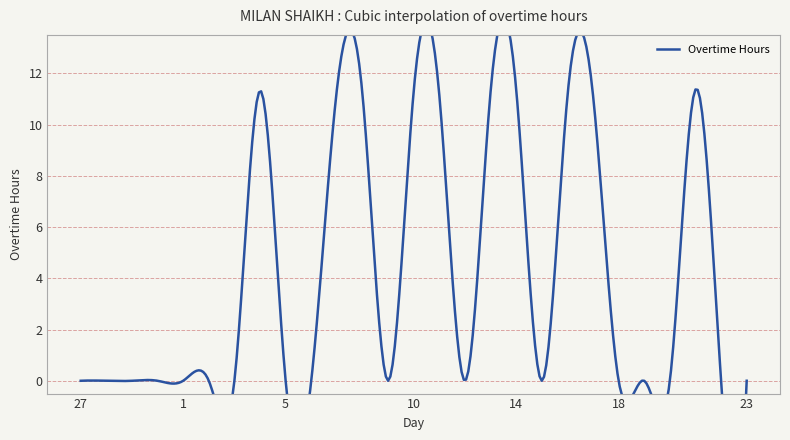

What position from the left is 10?

14